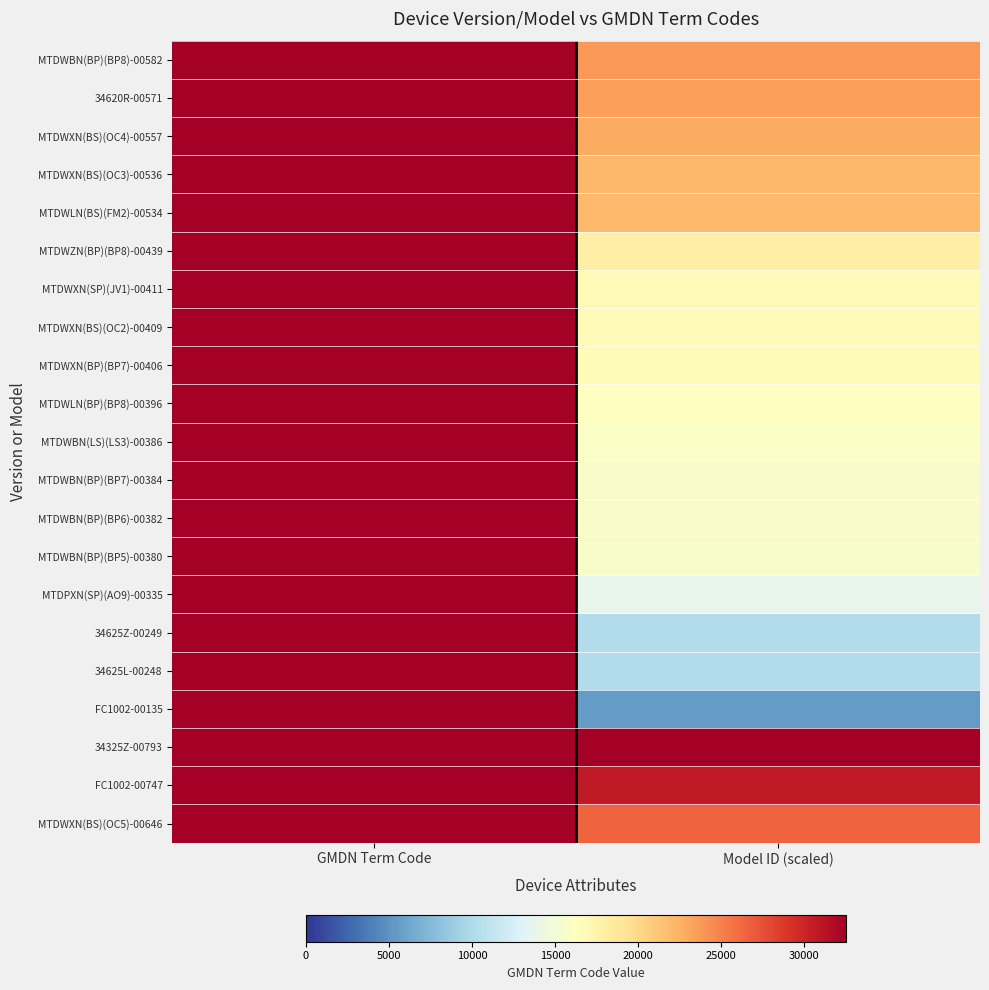

Which category has the highest value across all series?

GMDN Term Code